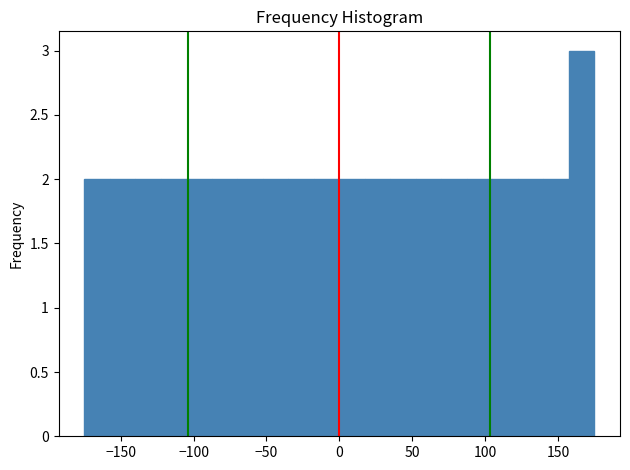

Read against the x-axis, roughly where is the centre of the tallest bar?

165